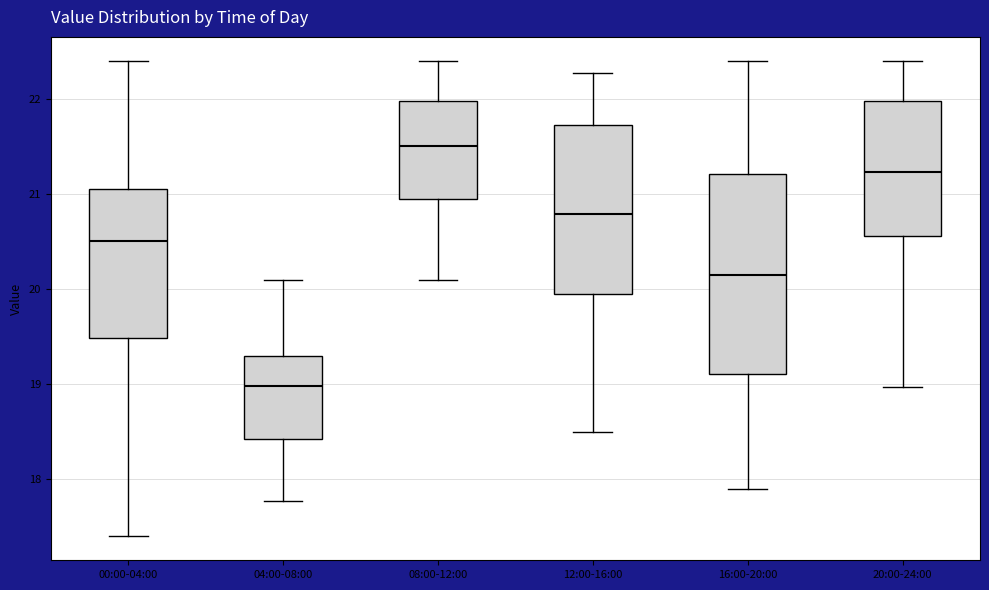

Reading left to right, transcribe this box plot: for each box, give where its median line is, the range the box spans, and where its two whiskers end, as read against the y-axis. The values are not printed on the chart, so give them approximately, as read against the axis.

00:00-04:00: median 20.5, box 19.5 to 21.0, whiskers 17.4 to 22.4
04:00-08:00: median 19.0, box 18.4 to 19.3, whiskers 17.8 to 20.1
08:00-12:00: median 21.5, box 21.0 to 22.0, whiskers 20.1 to 22.4
12:00-16:00: median 20.8, box 20.0 to 21.7, whiskers 18.5 to 22.3
16:00-20:00: median 20.2, box 19.1 to 21.2, whiskers 17.9 to 22.4
20:00-24:00: median 21.2, box 20.6 to 22.0, whiskers 19.0 to 22.4